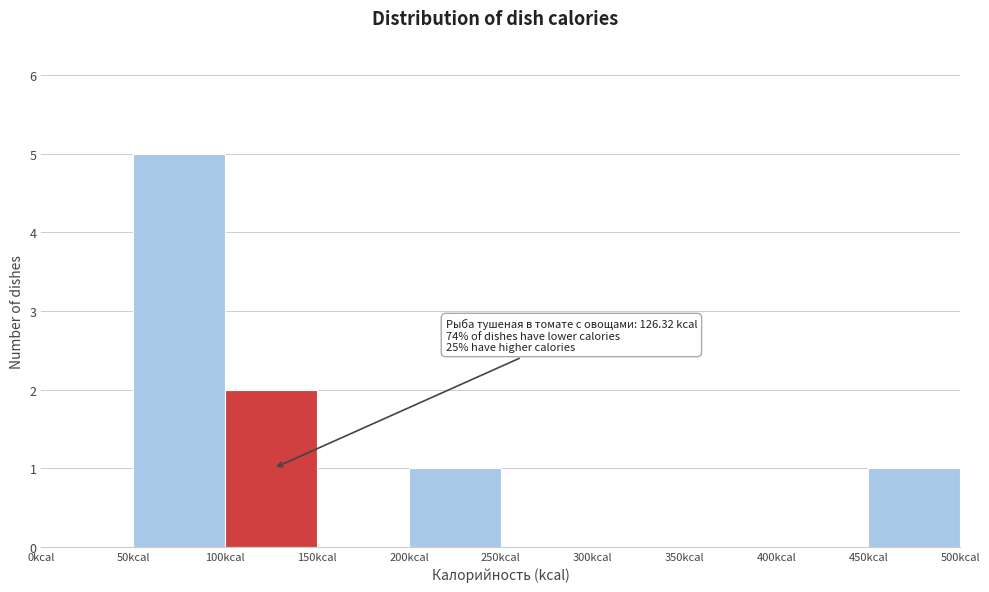

Over which range of the x-axis is the bar tallest?

50 to 100